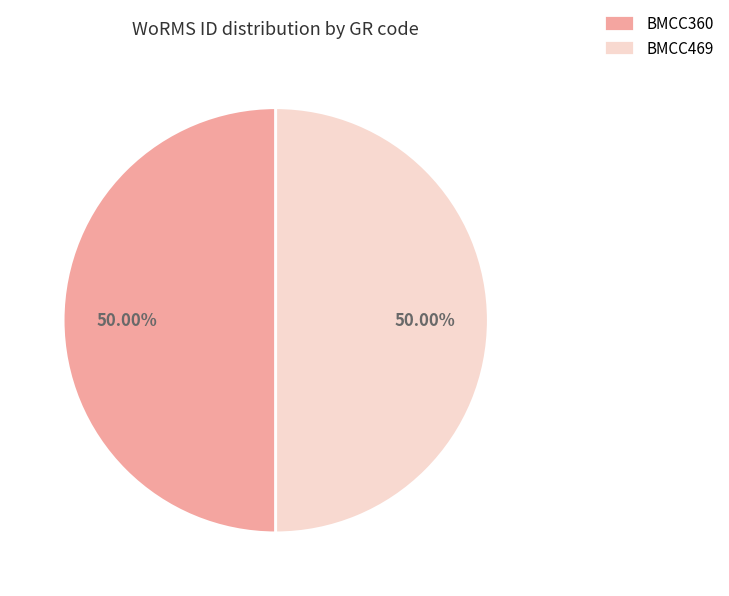

What percentage is the BMCC360 slice, to the nearest percent?

50%